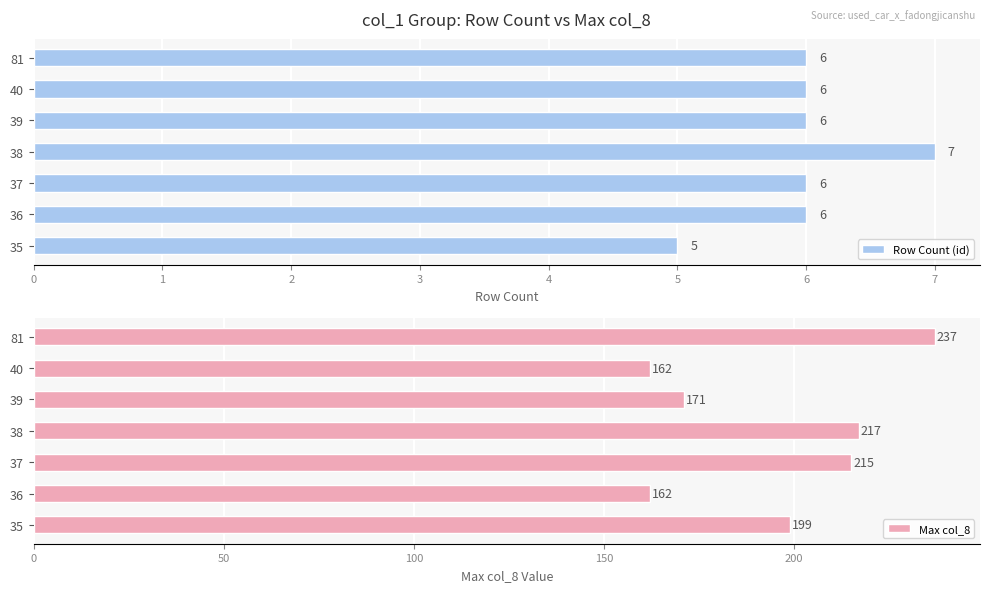

Which category has the highest value in the Row Count (id) series?

38